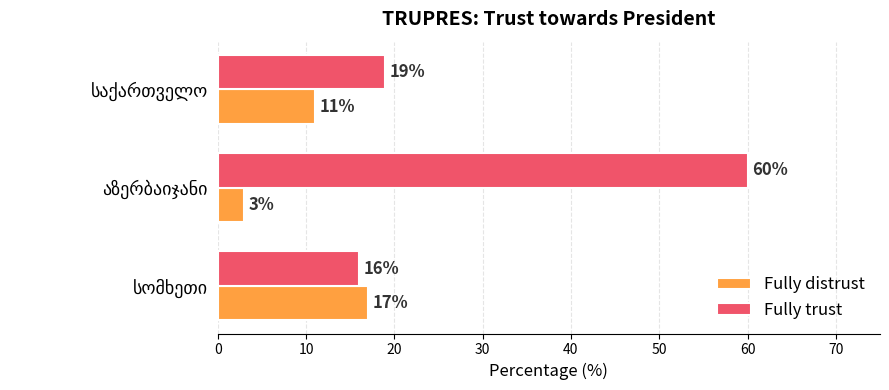

List the series in order of their peak value, highest first.

Fully trust, Fully distrust